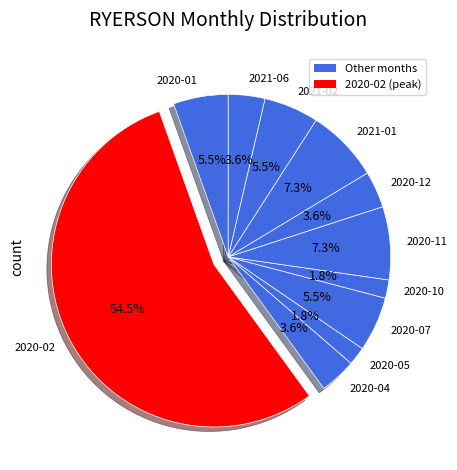

Combined, what portion of the pie is 2020-04 and 2020-11?

10.9%